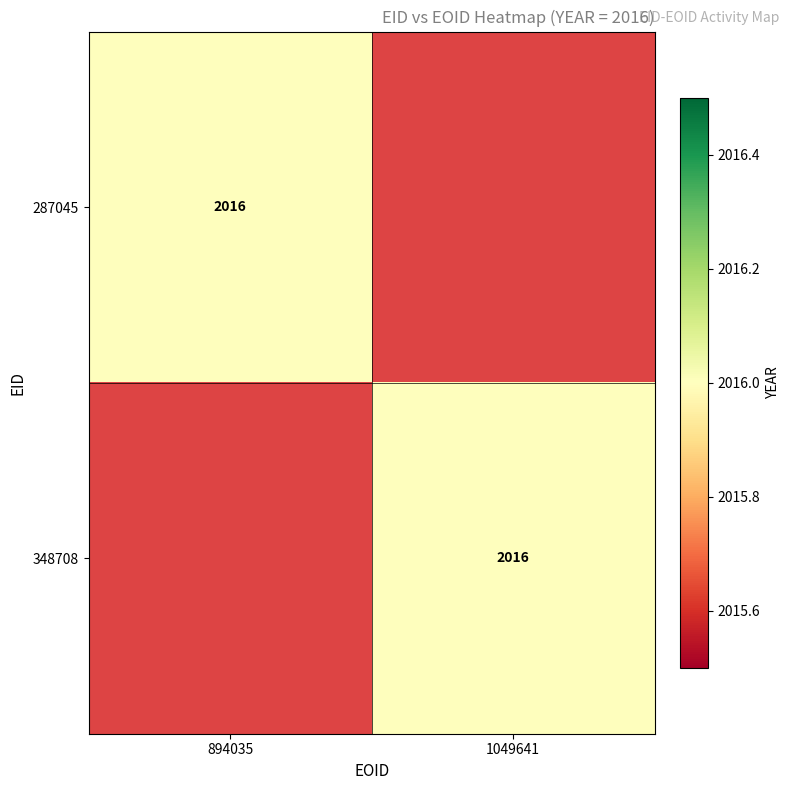

Which label corresponds to the smallest value in the chart?

1049641